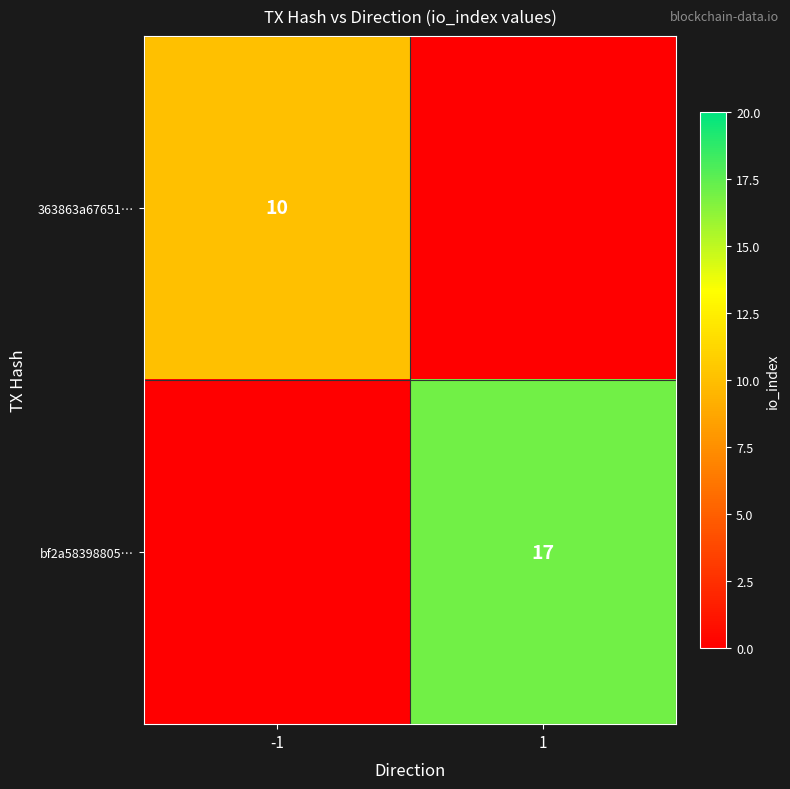

True or false: bf2a58398805… has a value of 25 at 1.

False